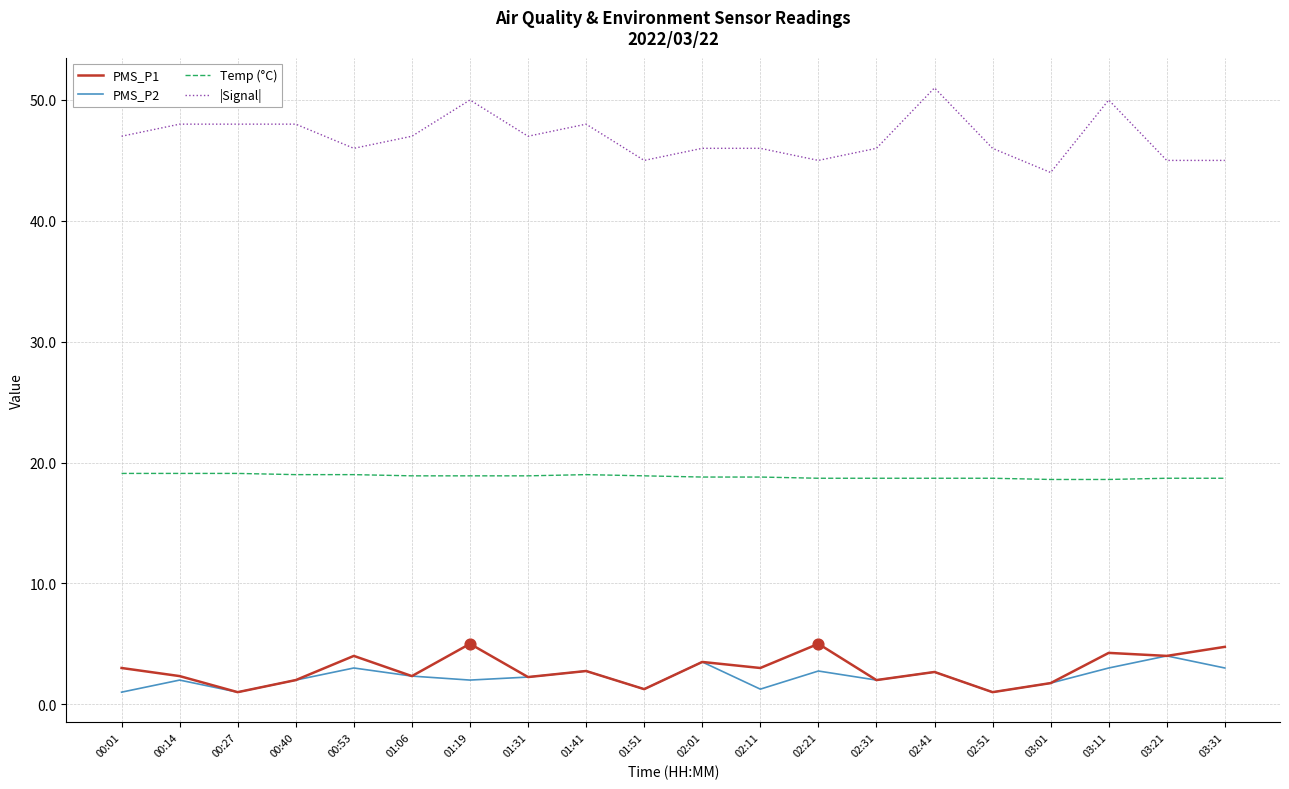

What is the difference between the highest and lowest values at 01:19?

48.0